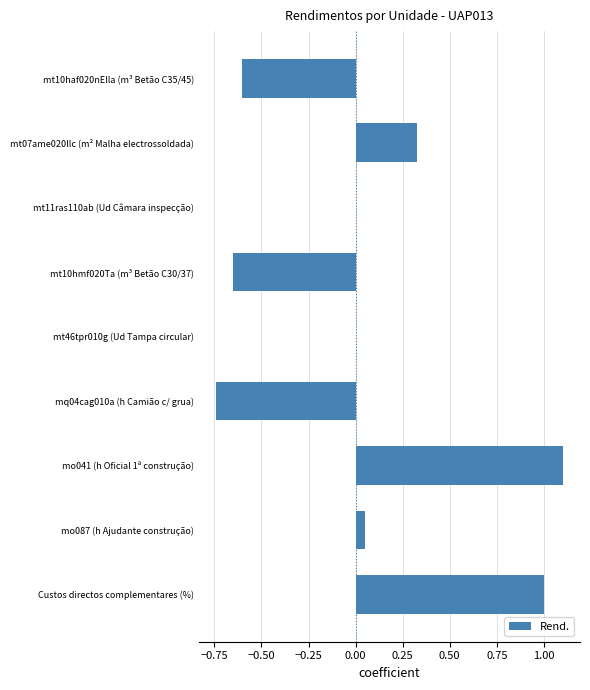

Which label corresponds to the largest value in the chart?

mo041 (h Oficial 1ª construção)